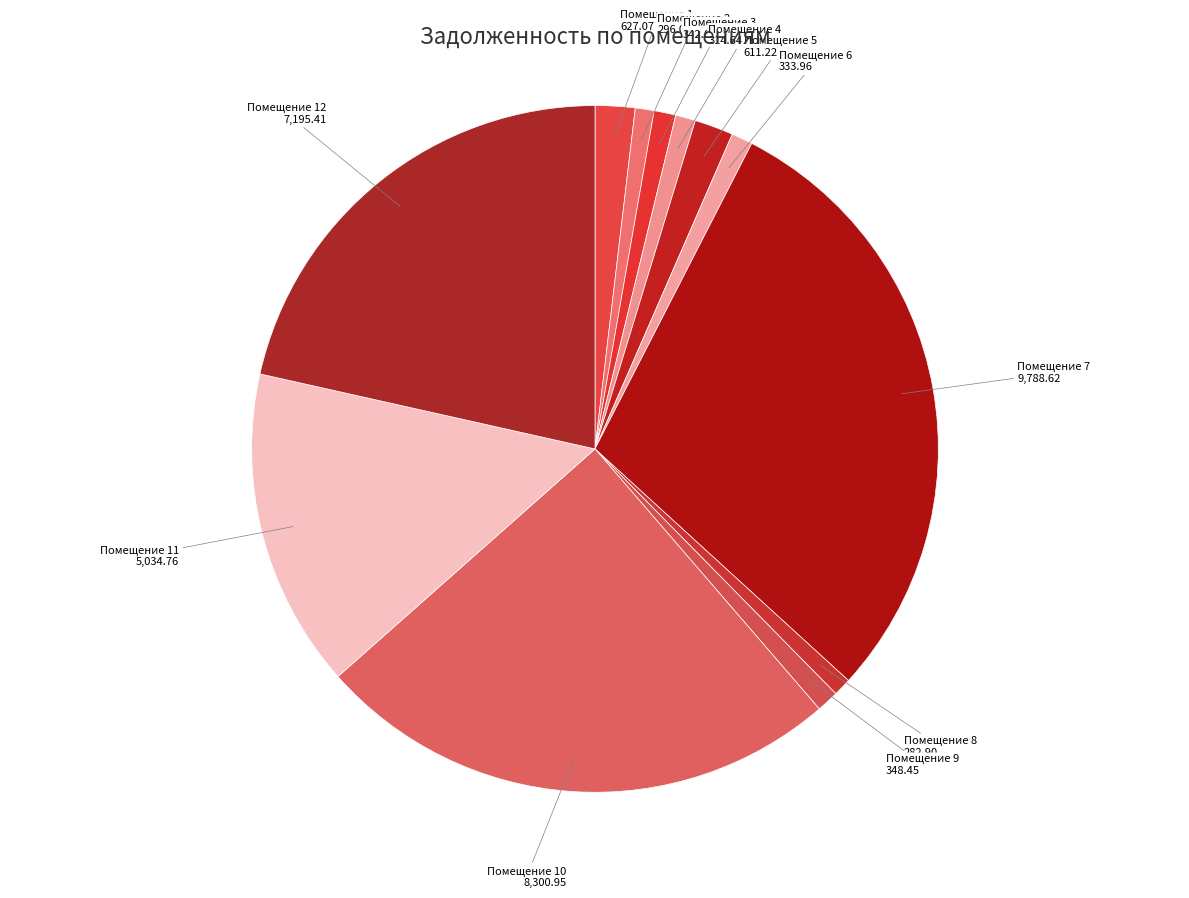

How many segments does this pie chart have?

12